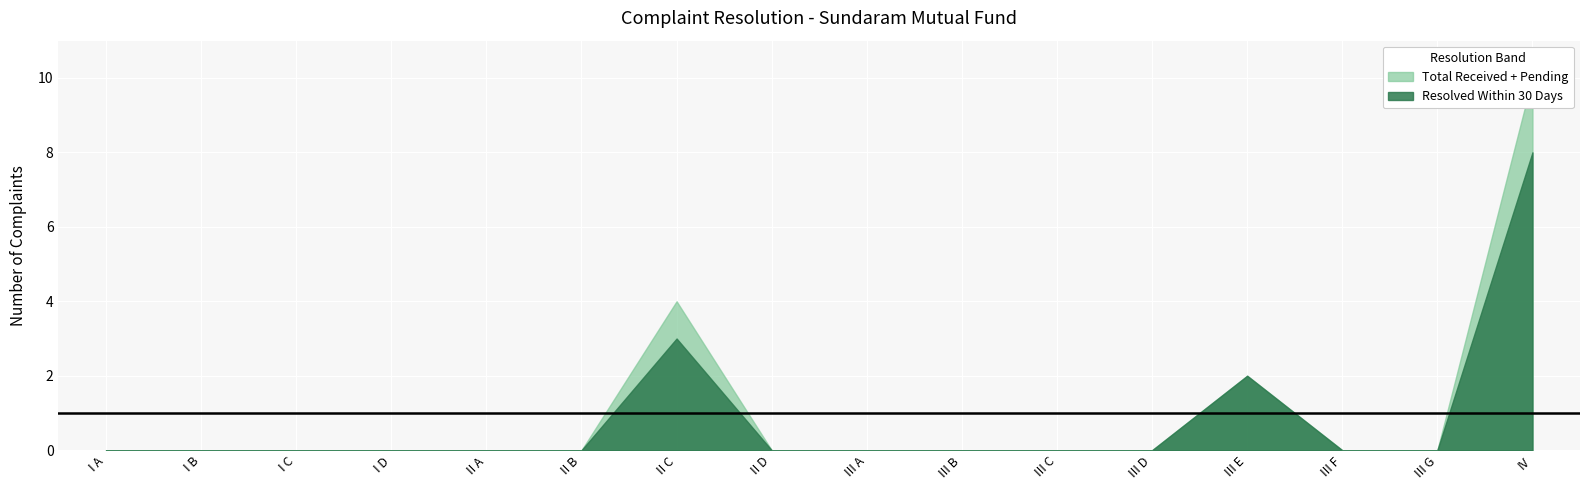

What is the label of the 11th point from the left?

III C